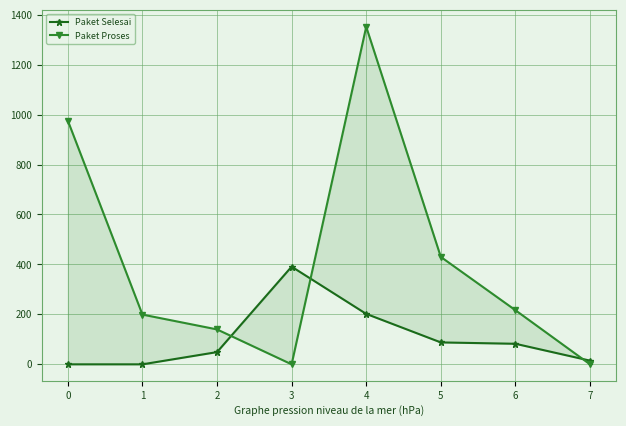

Is it true that Paket Selesai equals 14.8 at 7?

True